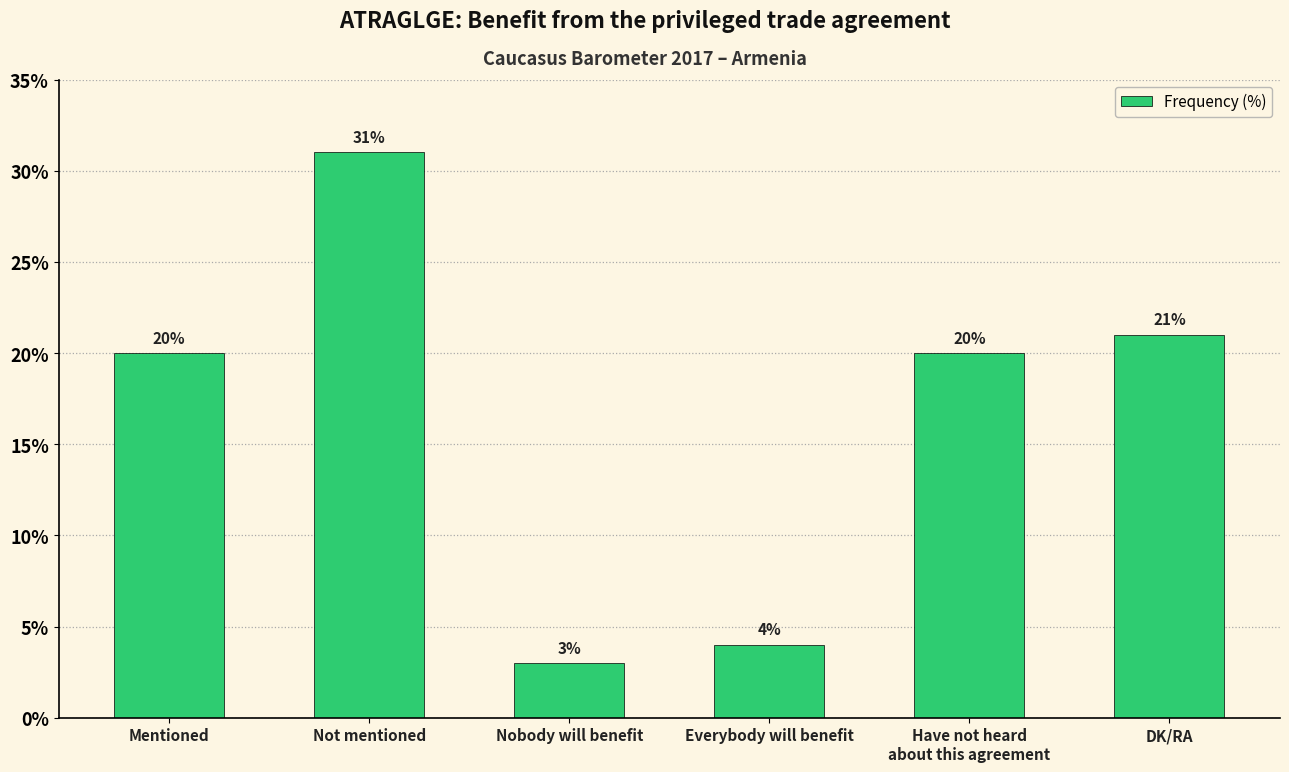

What is the difference between the maximum and minimum values?

28